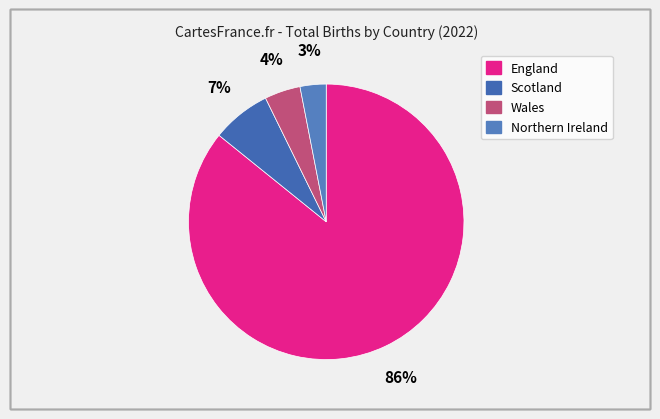

Is it true that England is 92% of the pie?

False